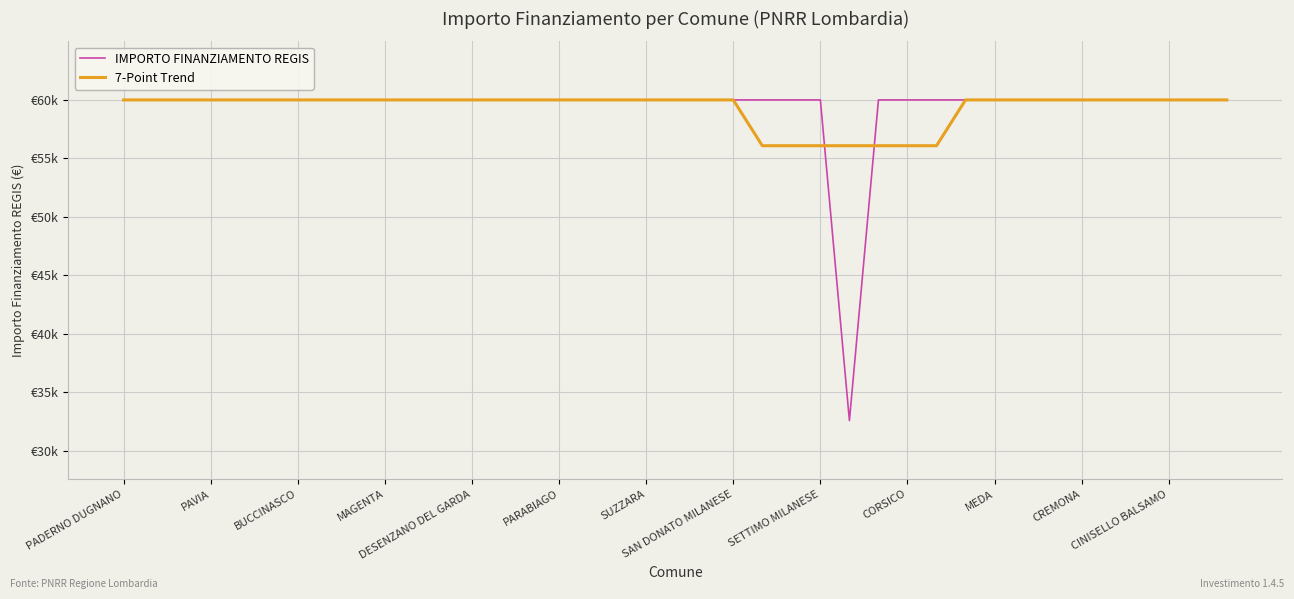

Does the chart have visible grid lines?

Yes